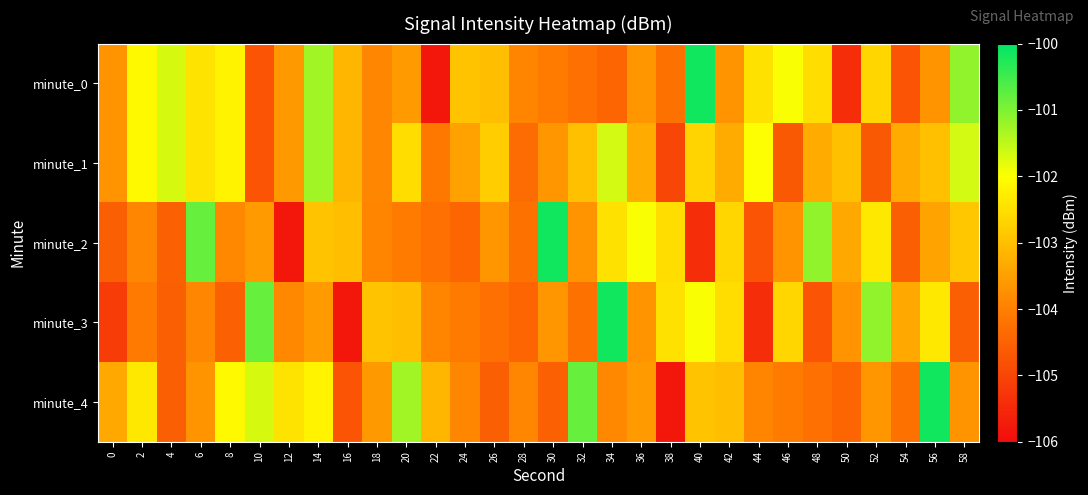

Reading right to left, list all the values displayed in this chart.

minute_0: 58=-101.1	56=-103.7	54=-104.7	52=-102.6	50=-105.4	48=-102.5	46=-102.0	44=-102.5	42=-103.7	40=-100.2	38=-104.2	36=-103.7	34=-104.5	32=-104.3	30=-104.1	28=-103.9	26=-103.0	24=-102.9	22=-105.8	20=-103.6	18=-103.9	16=-103.1	14=-101.3	12=-103.6	10=-104.7	8=-102.2	6=-102.4	4=-101.7	2=-102.1	0=-103.7
minute_1: 58=-101.7	56=-103.0	54=-103.3	52=-104.7	50=-103.0	48=-103.3	46=-104.7	44=-102.0	42=-103.3	40=-102.7	38=-105.0	36=-103.3	34=-101.7	32=-103.0	30=-103.7	28=-104.3	26=-102.8	24=-103.5	22=-104.1	20=-102.5	18=-103.9	16=-103.1	14=-101.3	12=-103.6	10=-104.7	8=-102.2	6=-102.4	4=-101.7	2=-102.1	0=-103.7
minute_2: 58=-102.9	56=-103.4	54=-104.6	52=-102.4	50=-103.4	48=-101.1	46=-103.7	44=-104.7	42=-102.6	40=-105.4	38=-102.5	36=-102.0	34=-102.5	32=-103.7	30=-100.2	28=-104.2	26=-103.7	24=-104.5	22=-104.3	20=-104.1	18=-103.9	16=-103.0	14=-102.9	12=-105.8	10=-103.6	8=-103.8	6=-100.8	4=-104.5	2=-103.9	0=-104.6
minute_3: 58=-104.6	56=-102.4	54=-103.4	52=-101.1	50=-103.7	48=-104.7	46=-102.6	44=-105.4	42=-102.5	40=-102.0	38=-102.5	36=-103.7	34=-100.2	32=-104.2	30=-103.7	28=-104.5	26=-104.3	24=-104.1	22=-103.9	20=-103.0	18=-102.9	16=-105.8	14=-103.6	12=-103.8	10=-100.8	8=-104.5	6=-103.9	4=-104.6	2=-104.1	0=-105.2
minute_4: 58=-103.7	56=-100.2	54=-104.2	52=-103.7	50=-104.5	48=-104.3	46=-104.1	44=-103.9	42=-103.0	40=-102.9	38=-105.8	36=-103.6	34=-103.8	32=-100.8	30=-104.5	28=-103.9	26=-104.6	24=-103.9	22=-103.1	20=-101.3	18=-103.6	16=-104.7	14=-102.2	12=-102.4	10=-101.7	8=-102.1	6=-103.7	4=-104.6	2=-102.4	0=-103.4